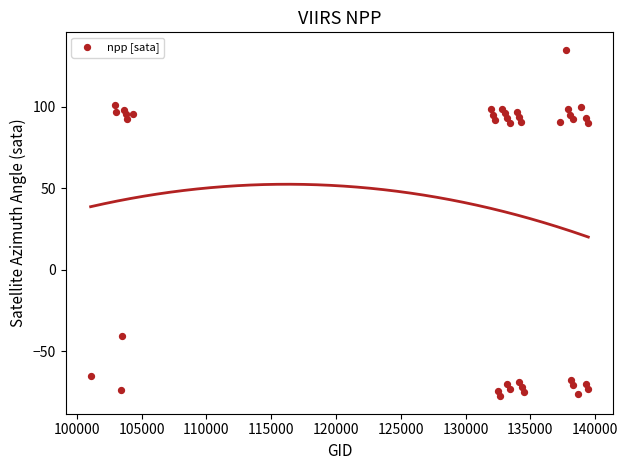

What is the range of X values (max minus min)?

38418.0